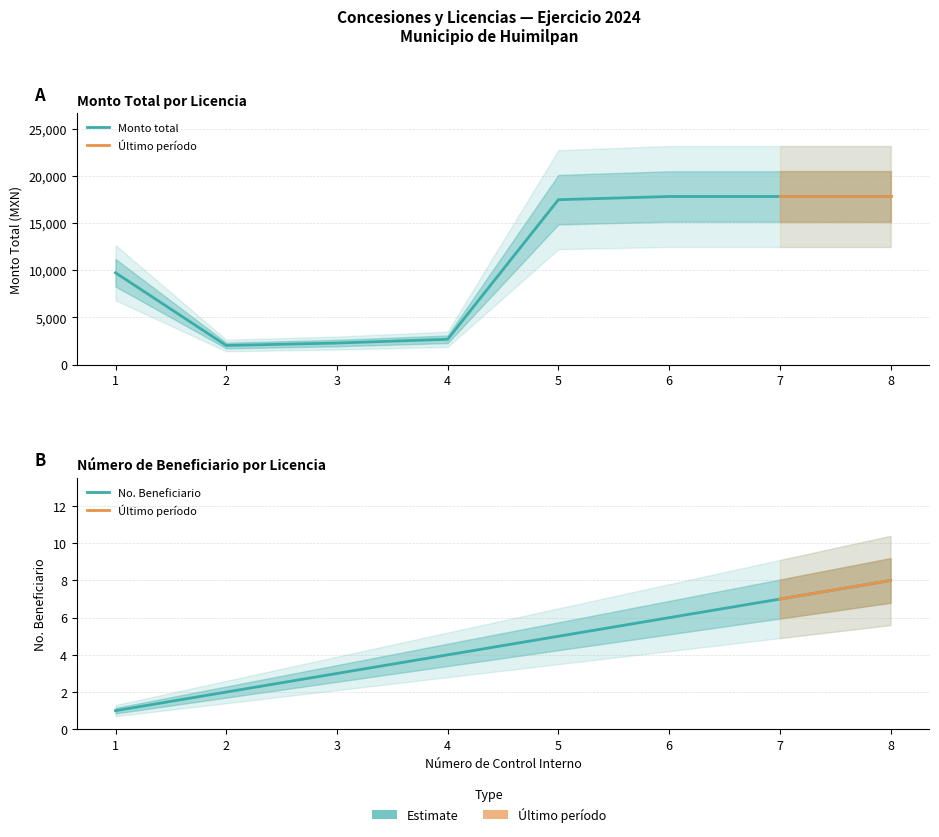

At which label is Monto total closest to 9925?

1